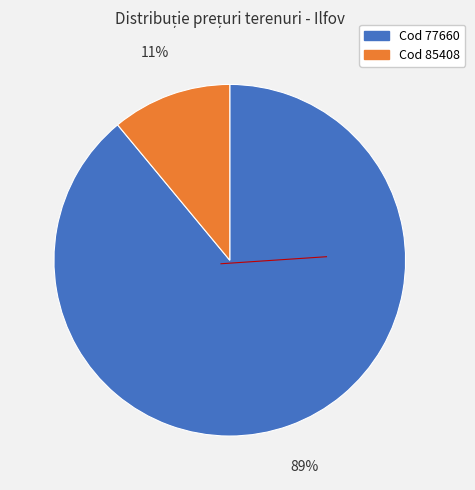

To the nearest percent, what is the difference between the largest and smallest slice percentages?

78%